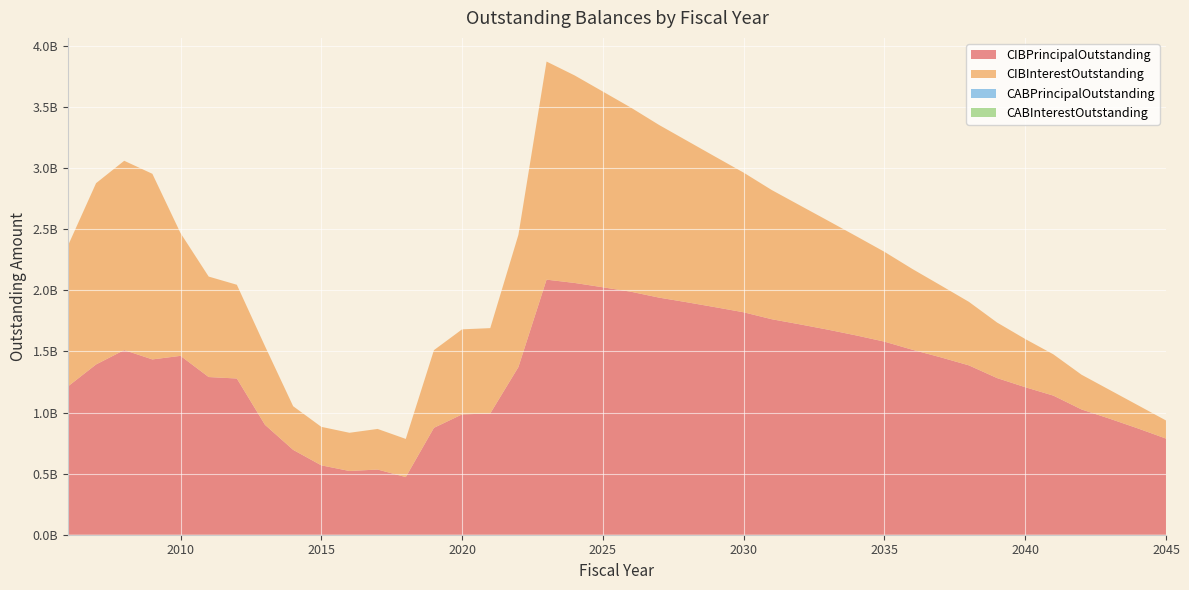

Reading right to left, transcribe all the data shown in this chart.

CIBPrincipalOutstanding: 2045=786580031.0	2044=869930031.0	2043=949230031.0	2042=1024910031.0	2041=1138125398.0	2040=1207010398.0	2039=1281705398.0	2038=1385671271.0	2037=1451351271.0	2036=1512896271.0	2035=1579866813.0	2034=1630546813.0	2033=1677441813.0	2032=1721146813.0	2031=1763046813.0	2030=1819961813.0	2029=1861231813.0	2028=1901431813.0	2027=1939786813.0	2026=1987941813.0	2025=2024601813.0	2024=2059921813.0	2023=2087061813.0	2022=1371796932.0	2021=991992664.0	2020=984507032.0	2019=874548691.0	2018=471577912.0	2017=533325031.0	2016=521460000.0	2015=567675000.0	2014=694365000.0	2013=898980000.0	2012=1278105000.0	2011=1290125000.0	2010=1463445000.0	2009=1434345000.0	2008=1510686000.0	2007=1393044000.0	2006=1213008000.0
CIBInterestOutstanding: 2045=148246128.6	2044=189888051.6	2043=235338476.5	2042=284368613.7	2041=337804175.5	2040=394427907.3	2039=454613549.6	2038=519801022.1	2037=588700796.9	2036=660380186.8	2035=734917452.1	2034=812092753.1	2033=891616065.0	2032=973247387.3	2031=1056920546.9	2030=1142711083.7	2029=1230621554.6	2028=1320527418.5	2027=1412389692.7	2026=1506160051.8	2025=1601323637.1	2024=1697819161.4	2023=1784524424.9	2022=1081831512.4	2021=698467217.5	2020=695962042.9	2019=635635668.7	2018=312240220.6	2017=332280119.3	2016=312656869.2	2015=315095891.4	2014=357183320.9	2013=643994826.9	2012=767186461.2	2011=822106126.6	2010=1004604048.1	2009=1518746959.9	2008=1549031465.1	2007=1483259229.4	2006=1151145048.7
CABPrincipalOutstanding: 2045=0.0	2044=0.0	2043=0.0	2042=0.0	2041=0.0	2040=0.0	2039=0.0	2038=0.0	2037=0.0	2036=0.0	2035=0.0	2034=0.0	2033=0.0	2032=0.0	2031=0.0	2030=0.0	2029=0.0	2028=0.0	2027=0.0	2026=0.0	2025=0.0	2024=0.0	2023=0.0	2022=0.0	2021=0.0	2020=0.0	2019=0.0	2018=0.0	2017=0.0	2016=0.0	2015=0.0	2014=0.0	2013=0.0	2012=0.0	2011=0.0	2010=0.0	2009=0.0	2008=0.0	2007=0.0	2006=0.0
CABInterestOutstanding: 2045=0.0	2044=0.0	2043=0.0	2042=0.0	2041=0.0	2040=0.0	2039=0.0	2038=0.0	2037=0.0	2036=0.0	2035=0.0	2034=0.0	2033=0.0	2032=0.0	2031=0.0	2030=0.0	2029=0.0	2028=0.0	2027=0.0	2026=0.0	2025=0.0	2024=0.0	2023=0.0	2022=0.0	2021=0.0	2020=0.0	2019=0.0	2018=0.0	2017=0.0	2016=0.0	2015=0.0	2014=0.0	2013=0.0	2012=0.0	2011=0.0	2010=0.0	2009=0.0	2008=0.0	2007=0.0	2006=0.0